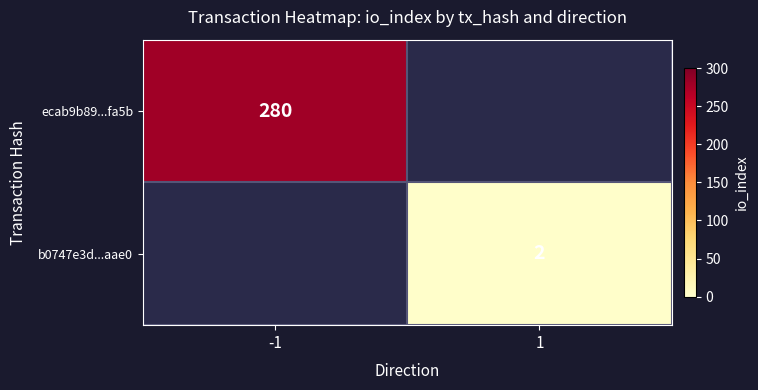

Which label corresponds to the smallest value in the chart?

1